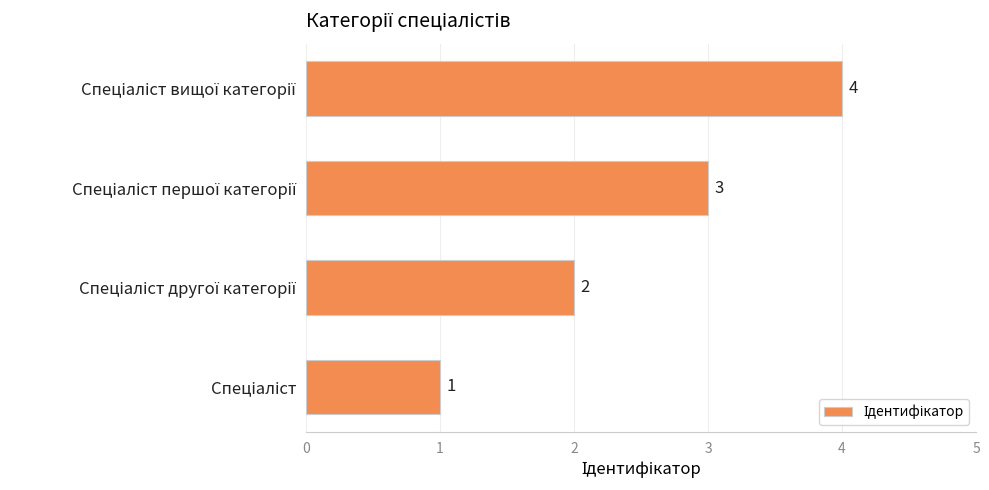

What is the sum of all values?

10